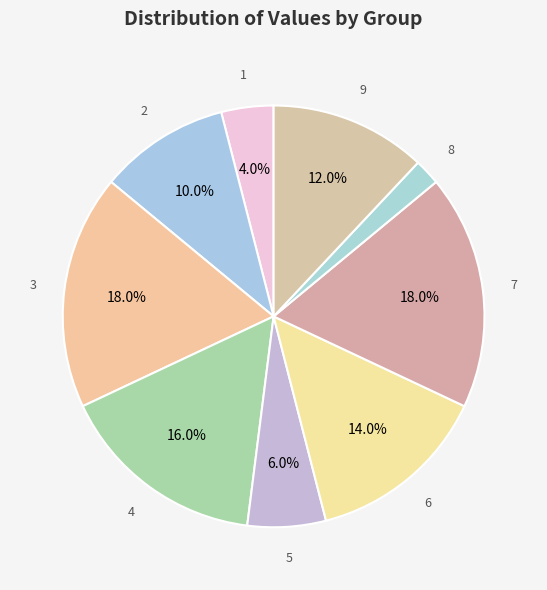

What is the ratio of the value at 4 to the value at 1?

4.0